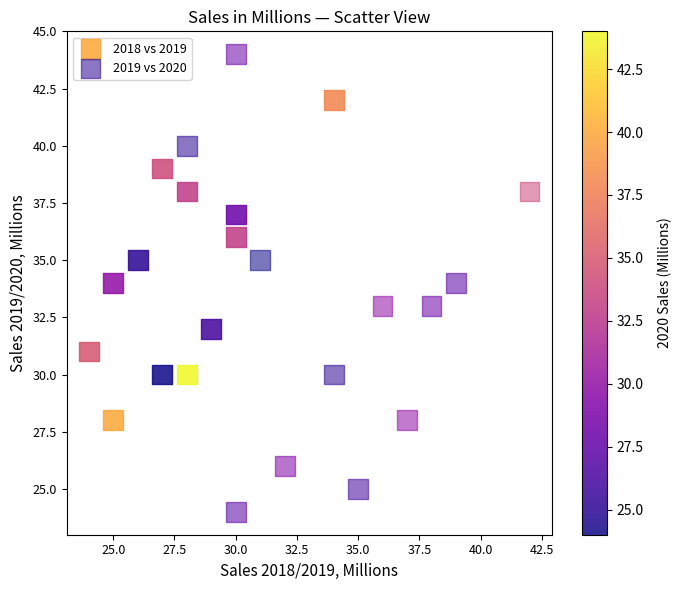

Which series has the widest spread of Y values?

2019 vs 2020